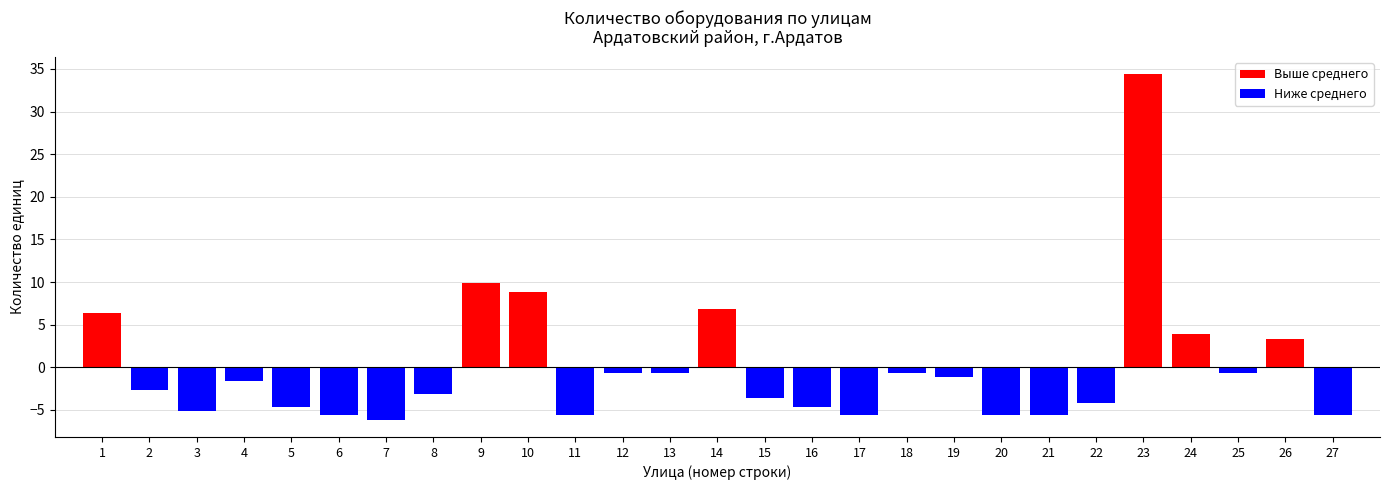

True or false: Выше среднего has a value of 8.9 at 10.

True